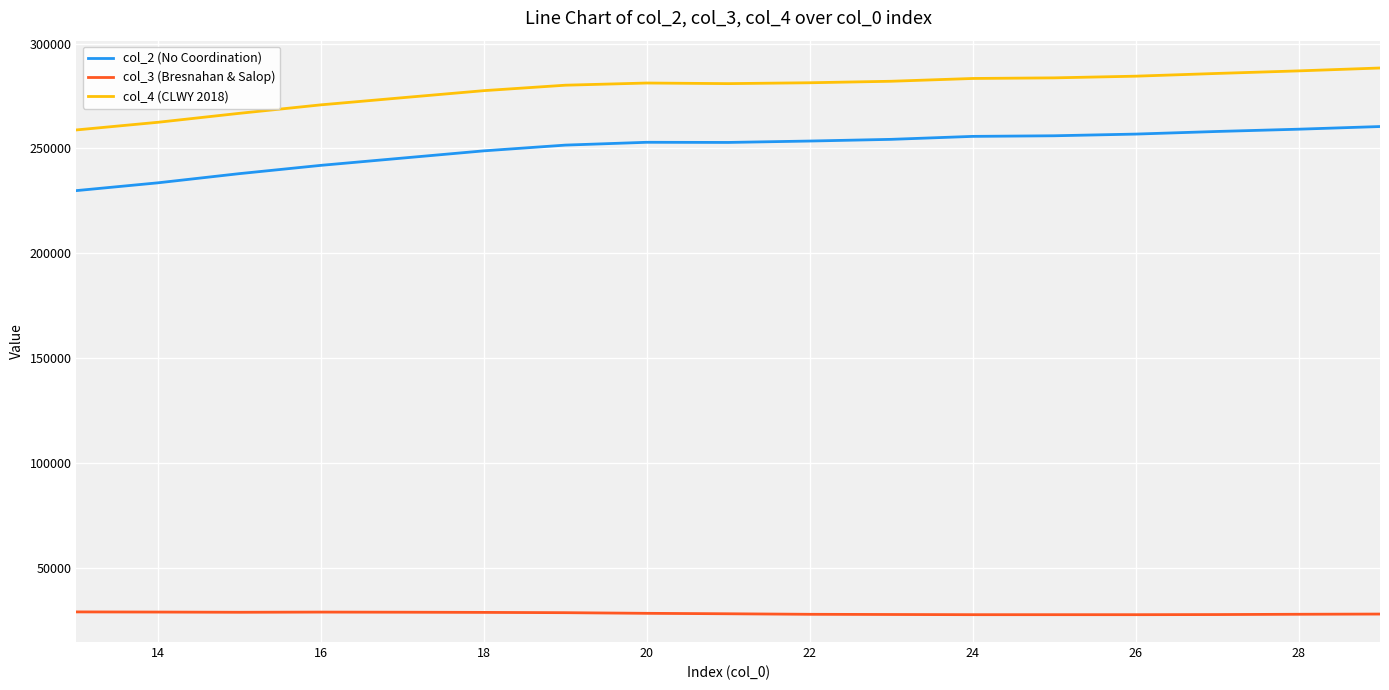

Which series has the largest range (max minus min)?

col_2 (No Coordination)